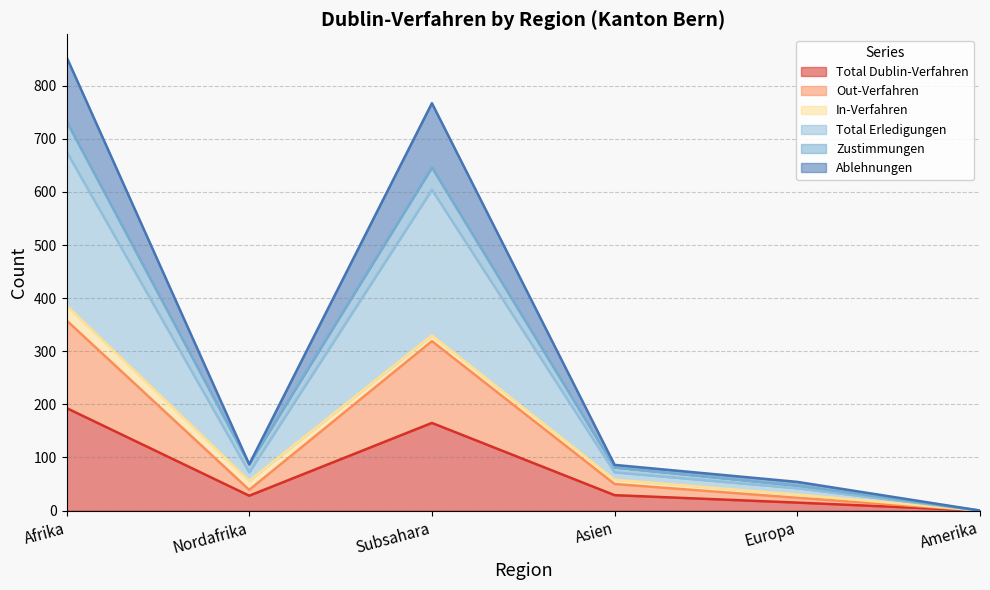

At which label does Total Dublin-Verfahren reach its peak?

Afrika